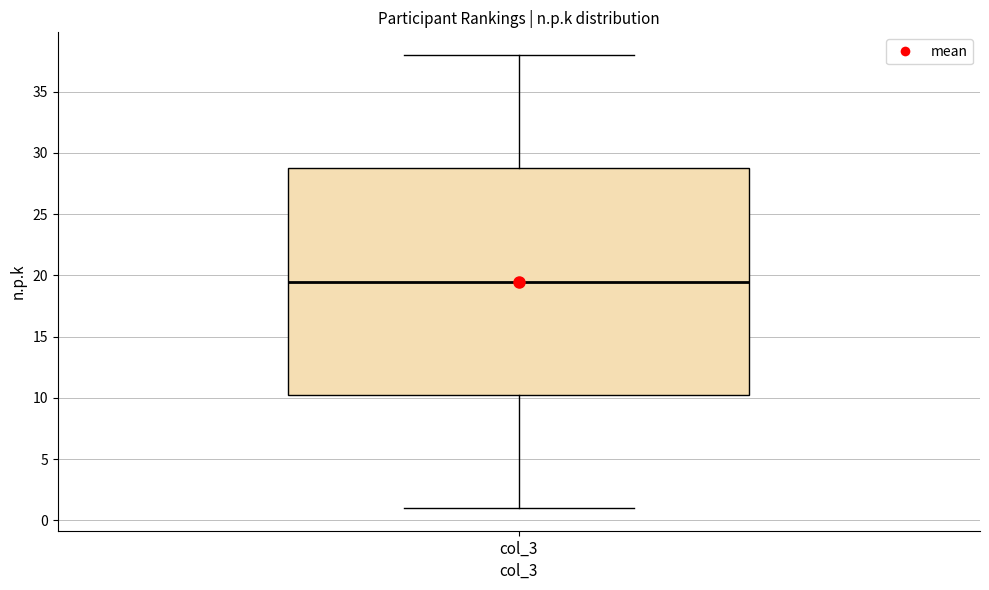

Transcribe this box plot: give where the median line is, the range the box spans, and where the two whiskers end, as read against the y-axis. The values are not printed on the chart, so give them approximately, as read against the axis.

median 19.5, box 10.5 to 29.0, whiskers 1.0 to 38.0